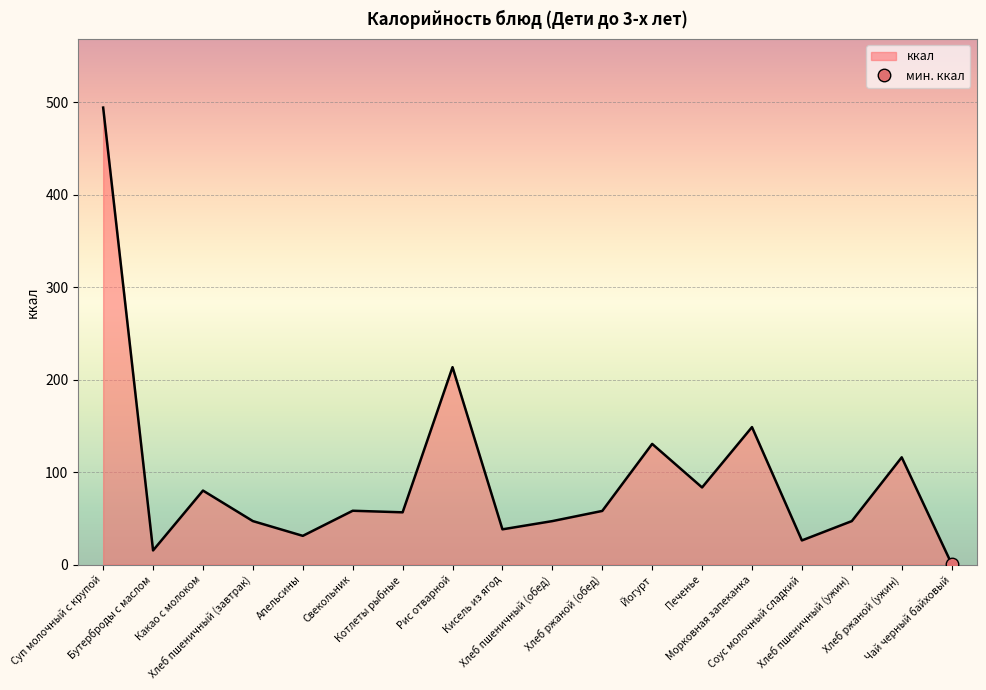

List the labels in order of value, smallest first.

Чай черный байховый, Бутерброды с маслом, Соус молочный сладкий, Апельсины, Кисель из ягод, Хлеб пшеничный (завтрак), Хлеб пшеничный (обед), Хлеб пшеничный (ужин), Котлеты рыбные, Хлеб ржаной (обед), Свекольник, Какао с молоком, Печенье, Хлеб ржаной (ужин), Йогурт, Морковная запеканка, Рис отварной, Суп молочный с крупой